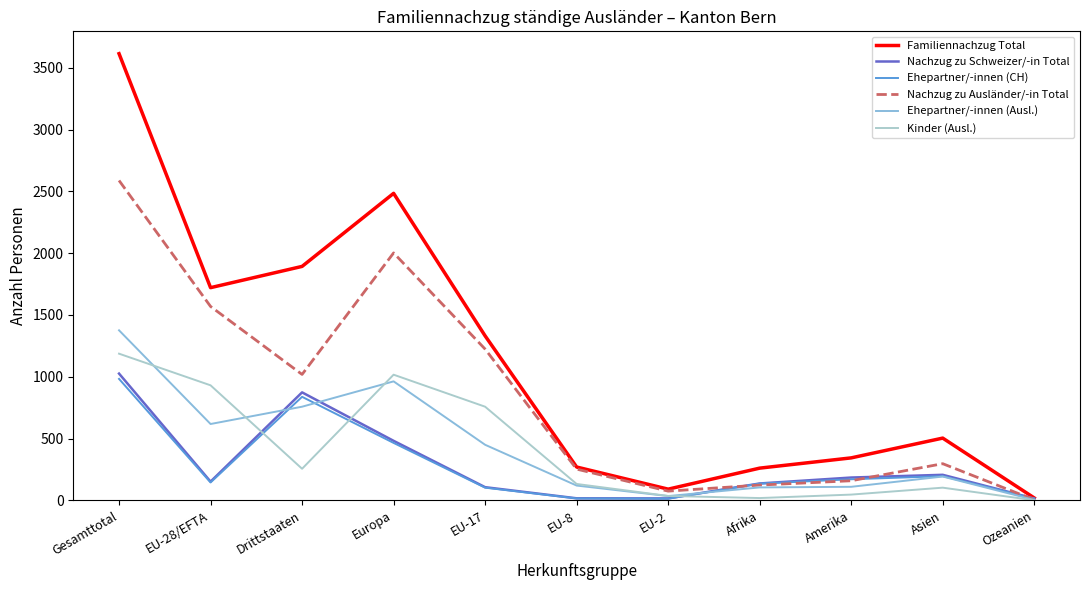

Is the value of Ehepartner/-innen (CH) at Gesamttotal greater than the value of Nachzug zu Ausländer/-in Total at EU-17?

No